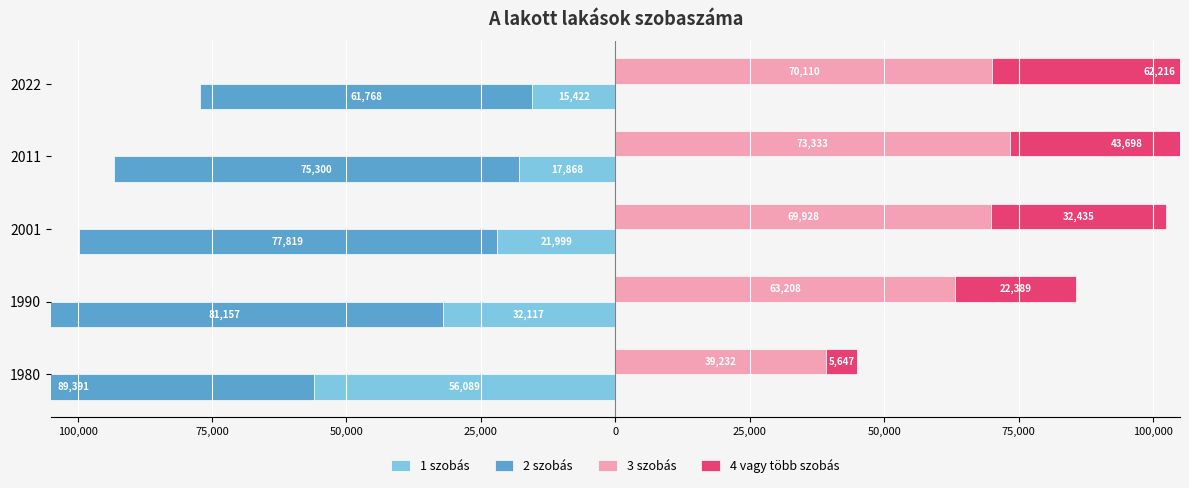

Which series has the widest spread of values?

4 vagy több szobás